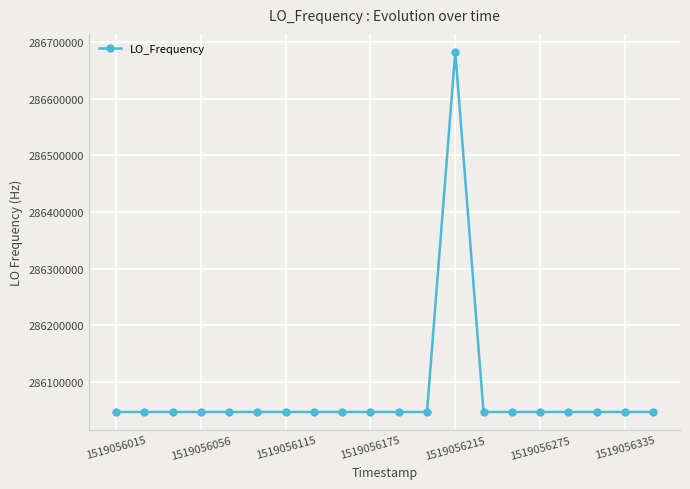

True or false: there are more than 0 points higher than both neighbors.

True